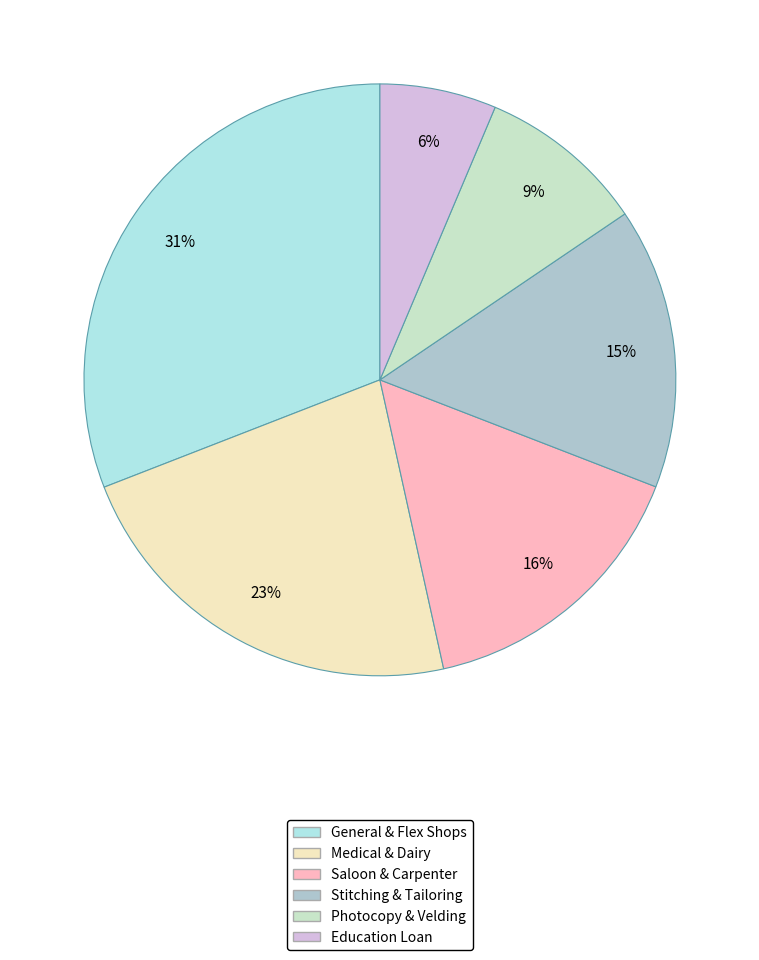

Does any single category account for the majority?

No